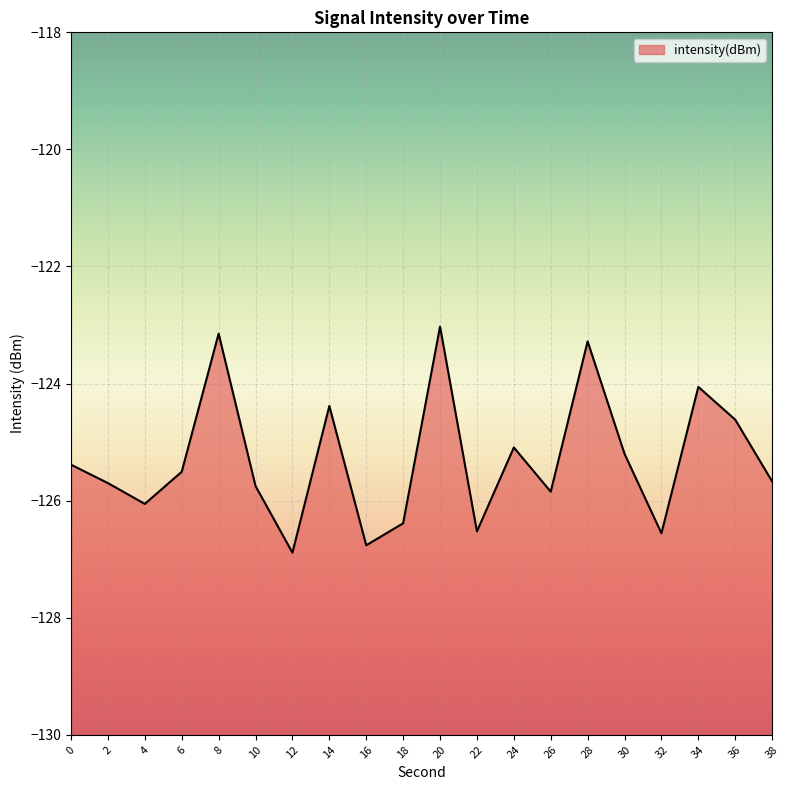

Which label corresponds to the smallest value in the chart?

12